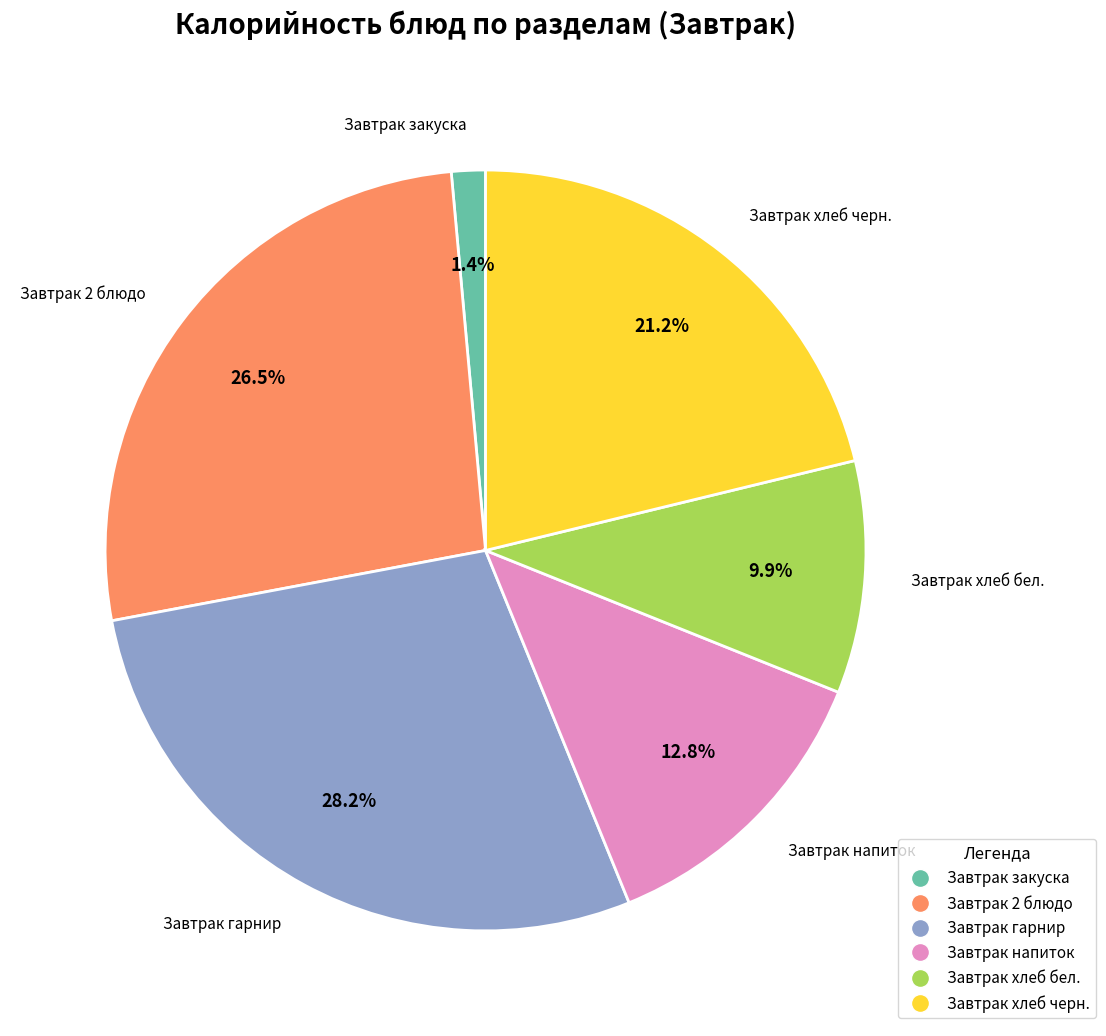

Is there any slice that represents more than half of the pie?

No